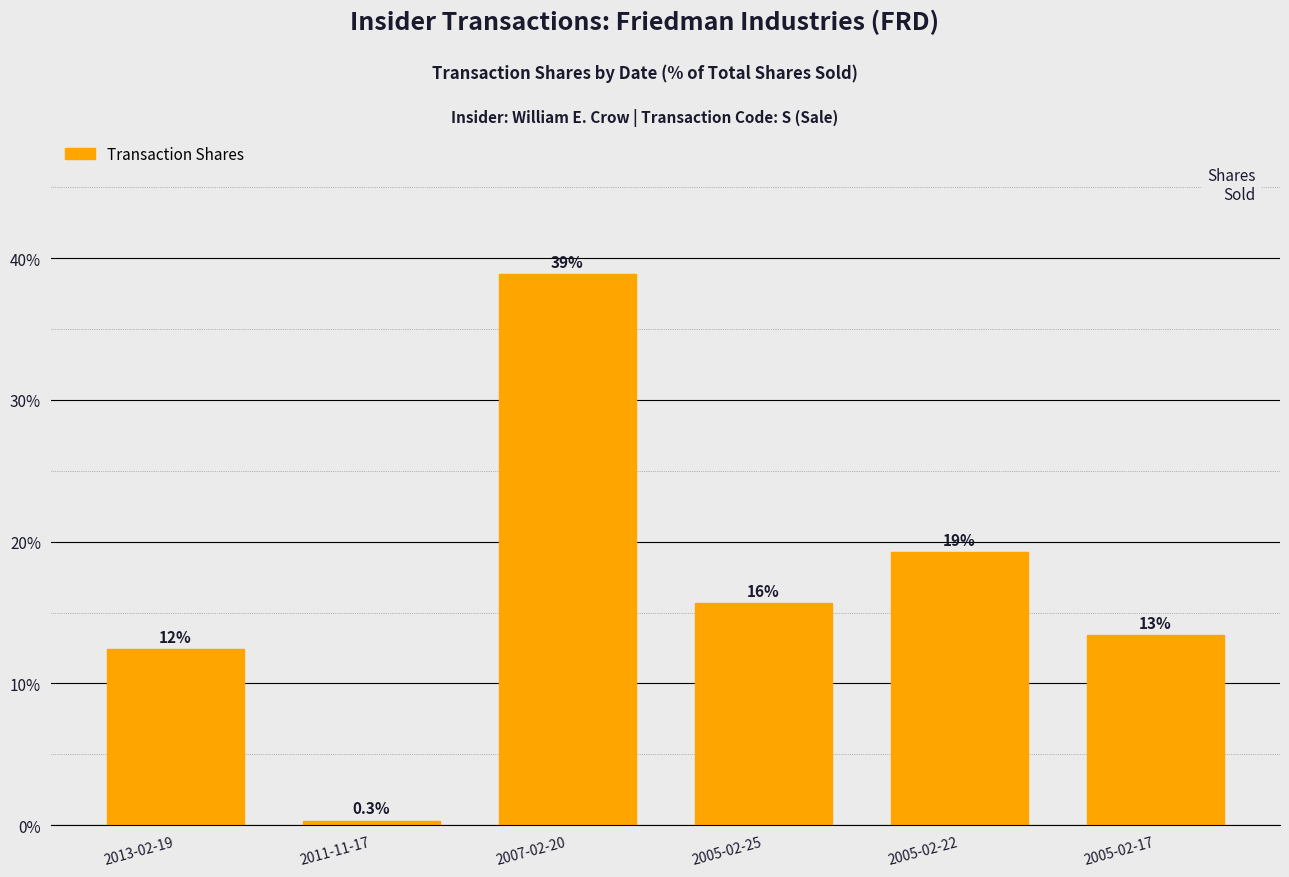

Reading left to right, extract all data points from this chart.

12.4	0.3	38.9	15.7	19.3	13.4